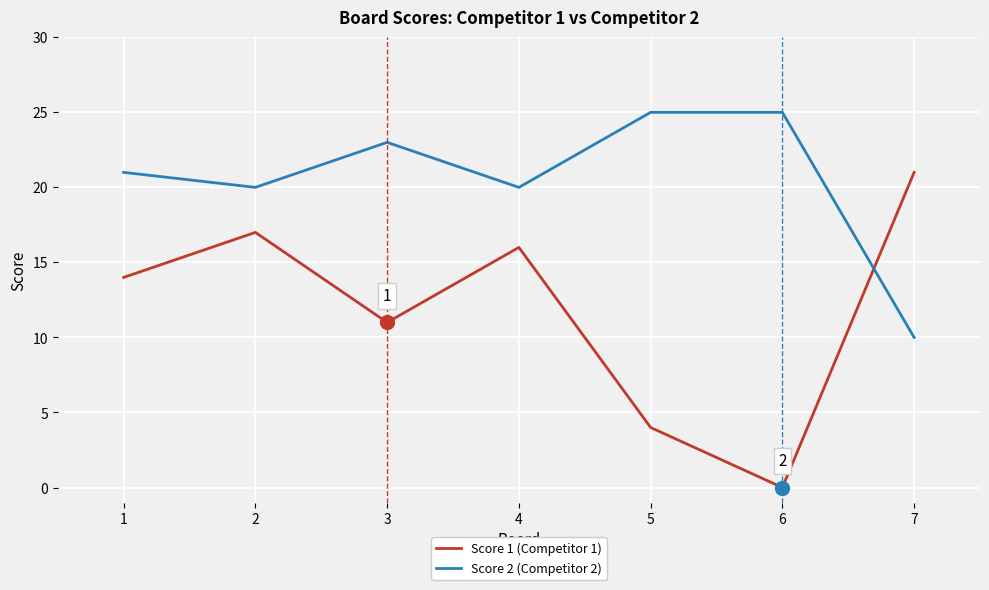

True or false: Score 2 (Competitor 2) has a value of 5 at 7.

False